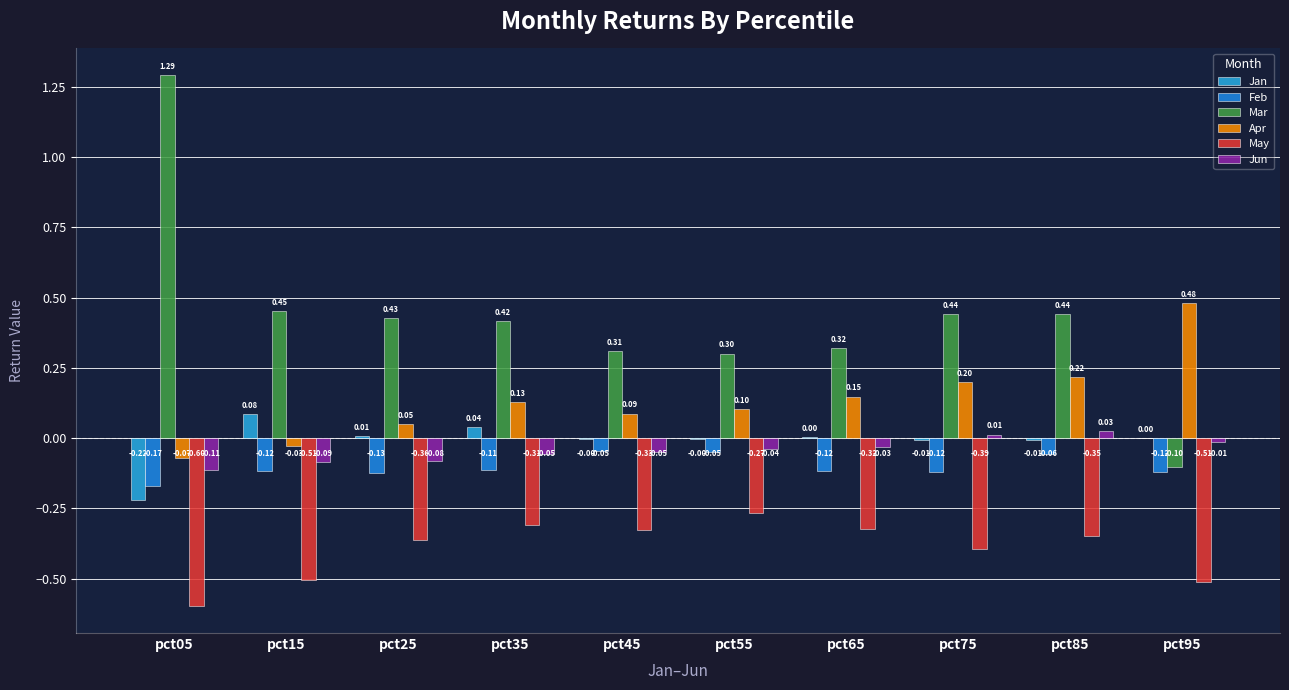

What is the sum of the Apr values at pct05 and pct85?

0.1